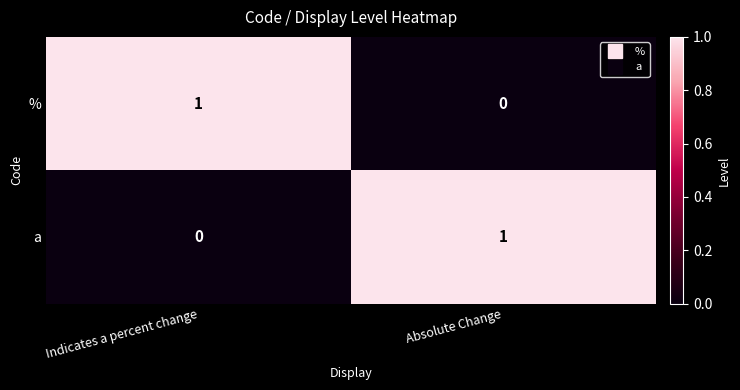

Is the value of % at Absolute Change greater than the value of a at Absolute Change?

No